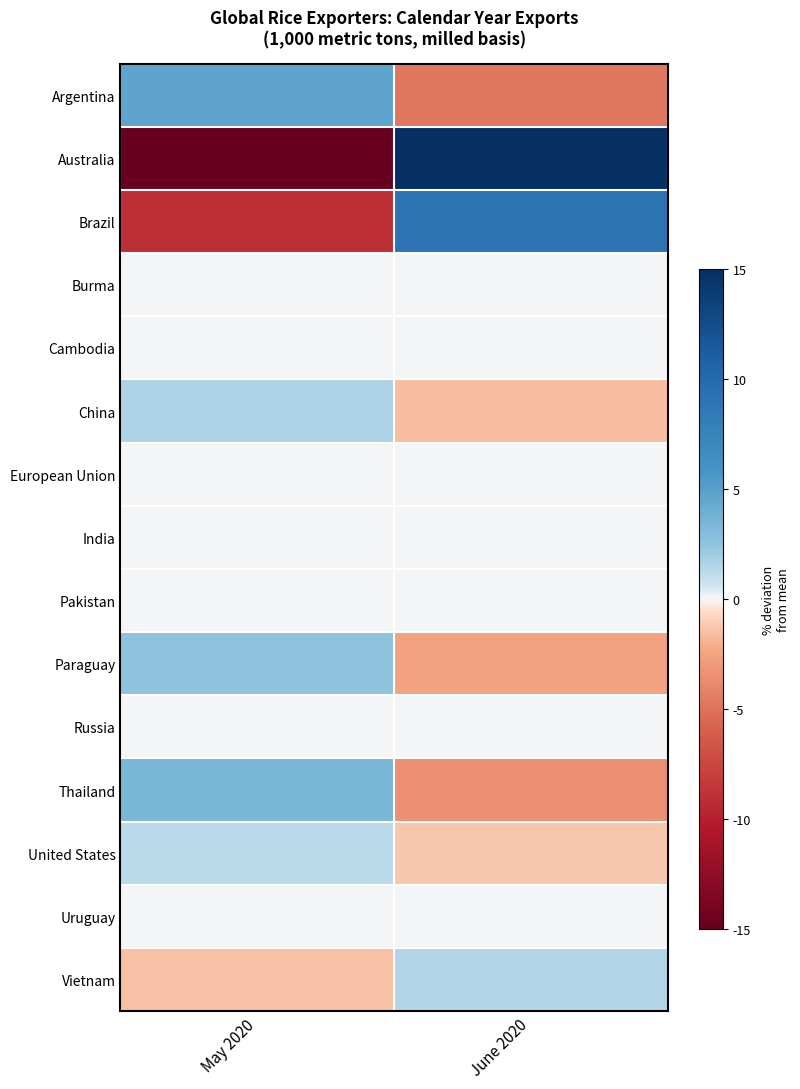

Between May 2020 and June 2020, which is larger?

May 2020